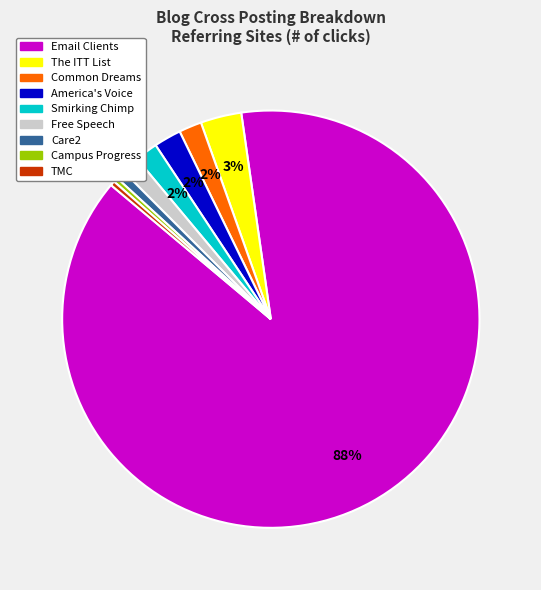

Count the number of slices in the pie.

9